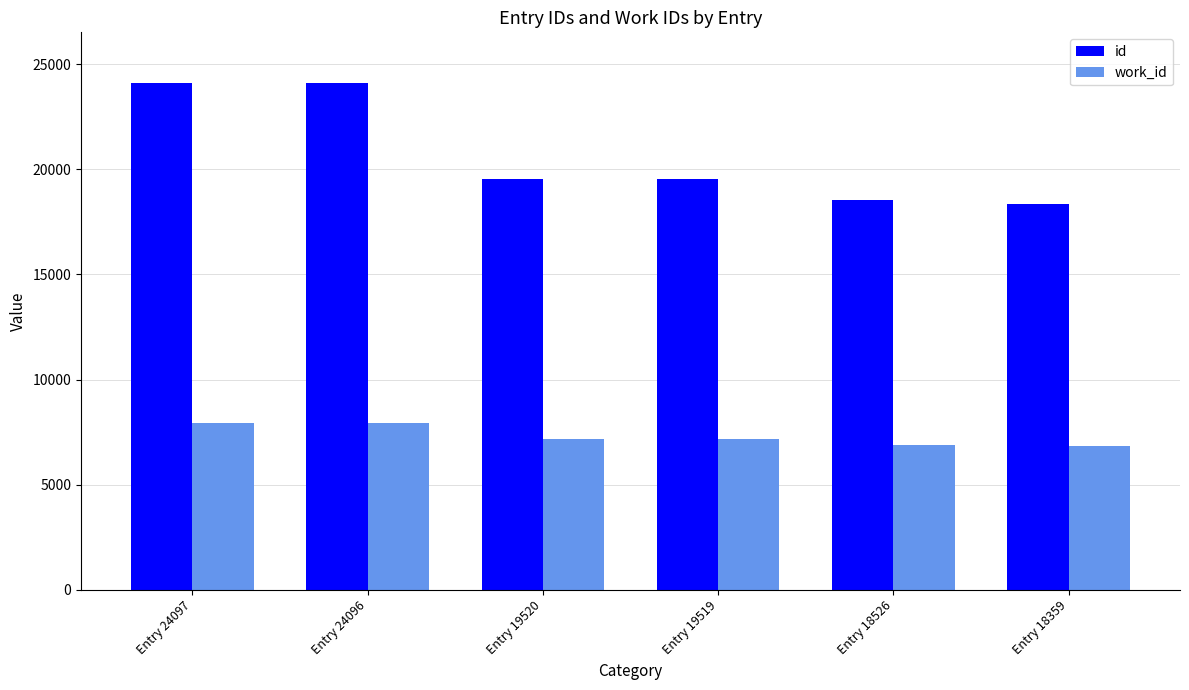

What is the difference between the id values at Entry 19520 and Entry 18526?

994